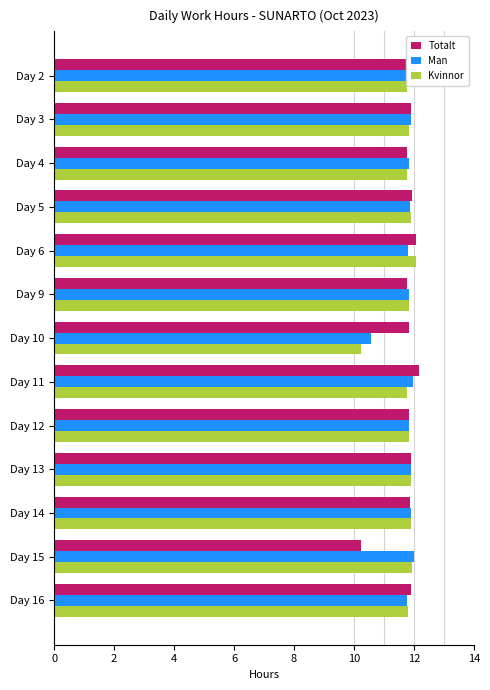

At how many categories does at least one series exceed 11?

13